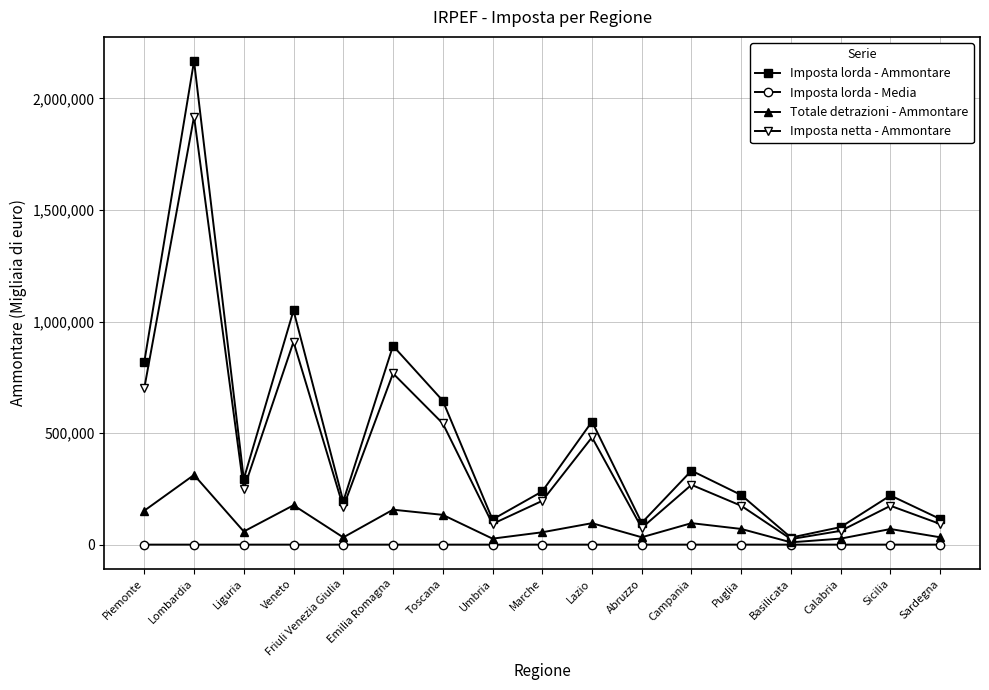

At which category is the sum across all series the highest?

Lombardia